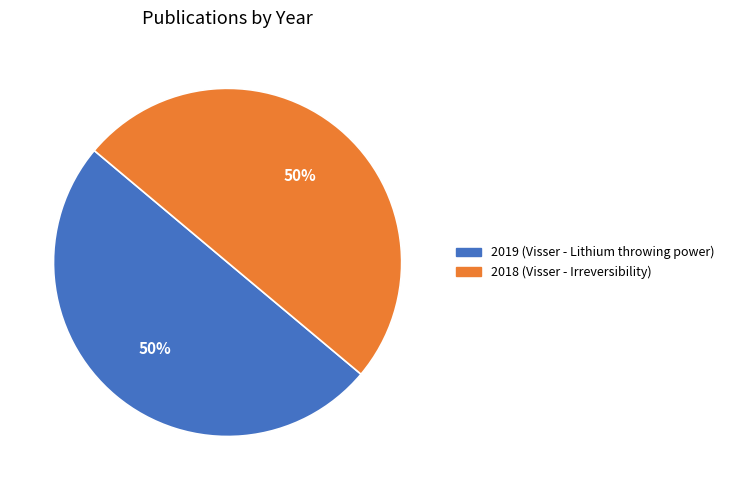

Approximately how many times larger is the value at 2019 (Visser - Lithium throwing power) compared to 2018 (Visser - Irreversibility)?

1.0